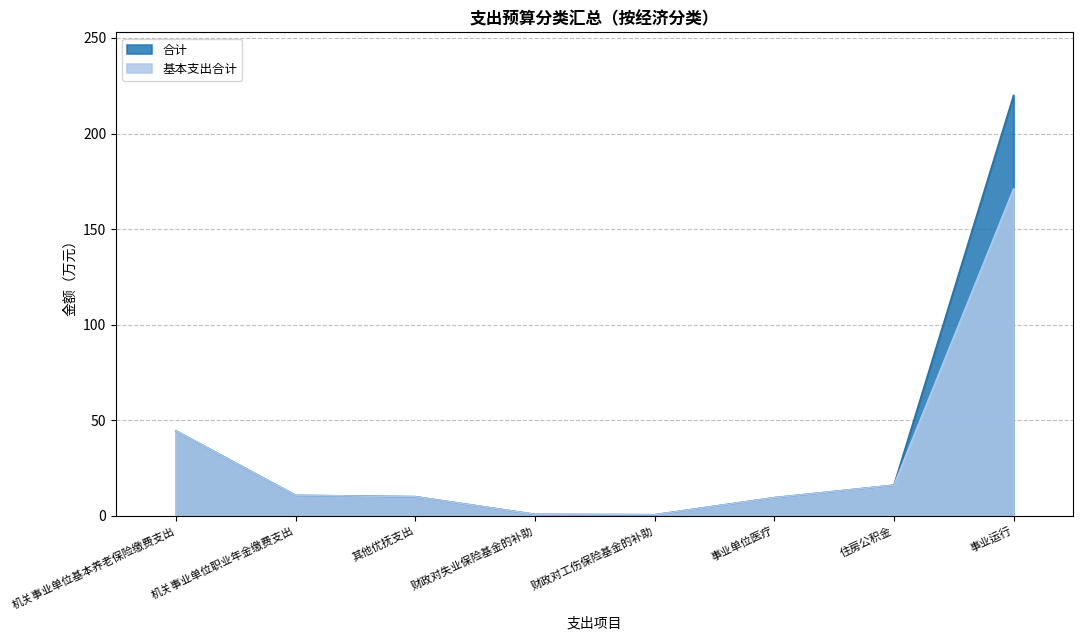

How many data points in 基本支出合计 are above 10?

4